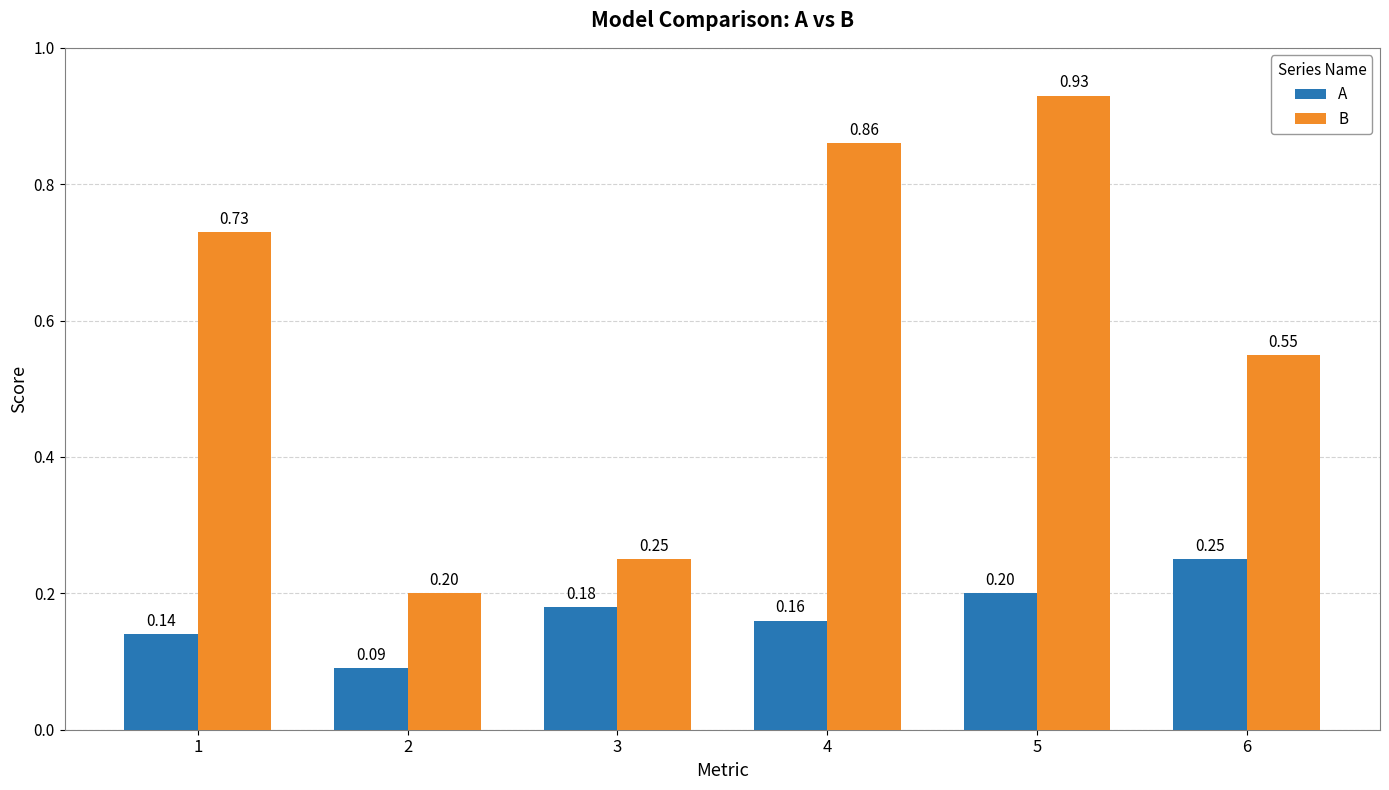

What is the sum of the A values at 6 and 2?

0.3